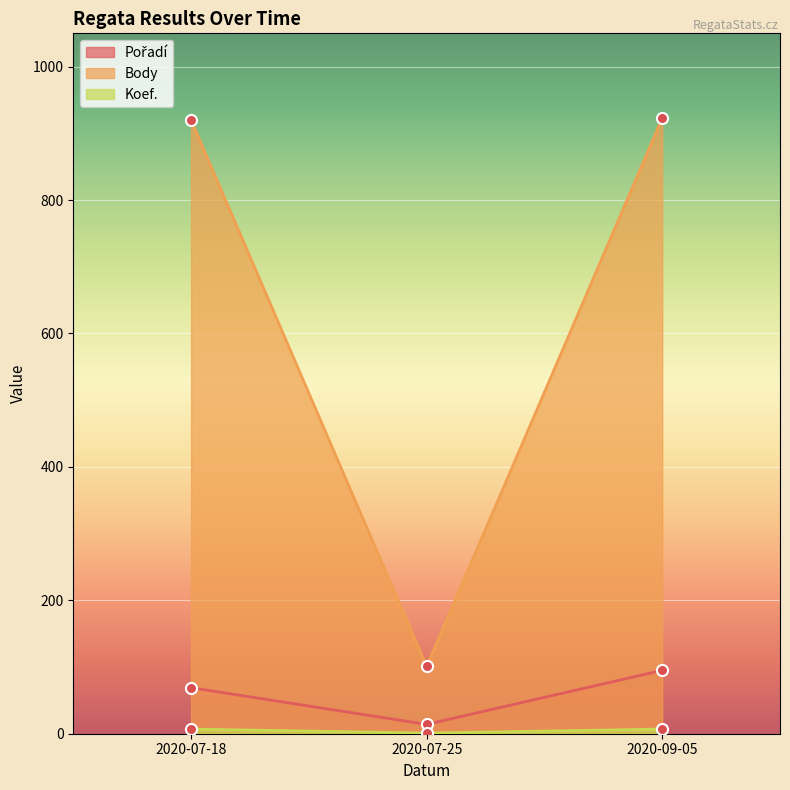

What position from the left is 2020-09-05?

3